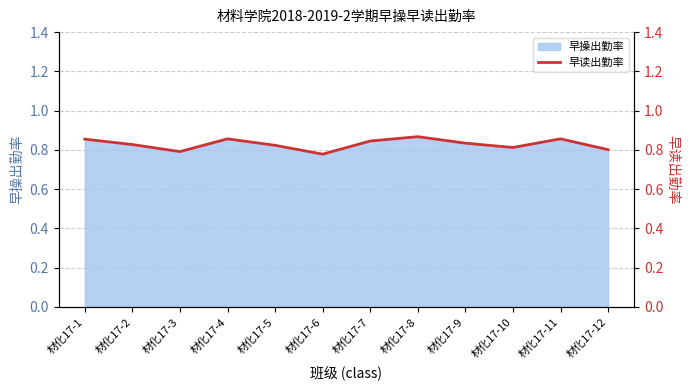

What is the value of the 11th point from the left?

0.9